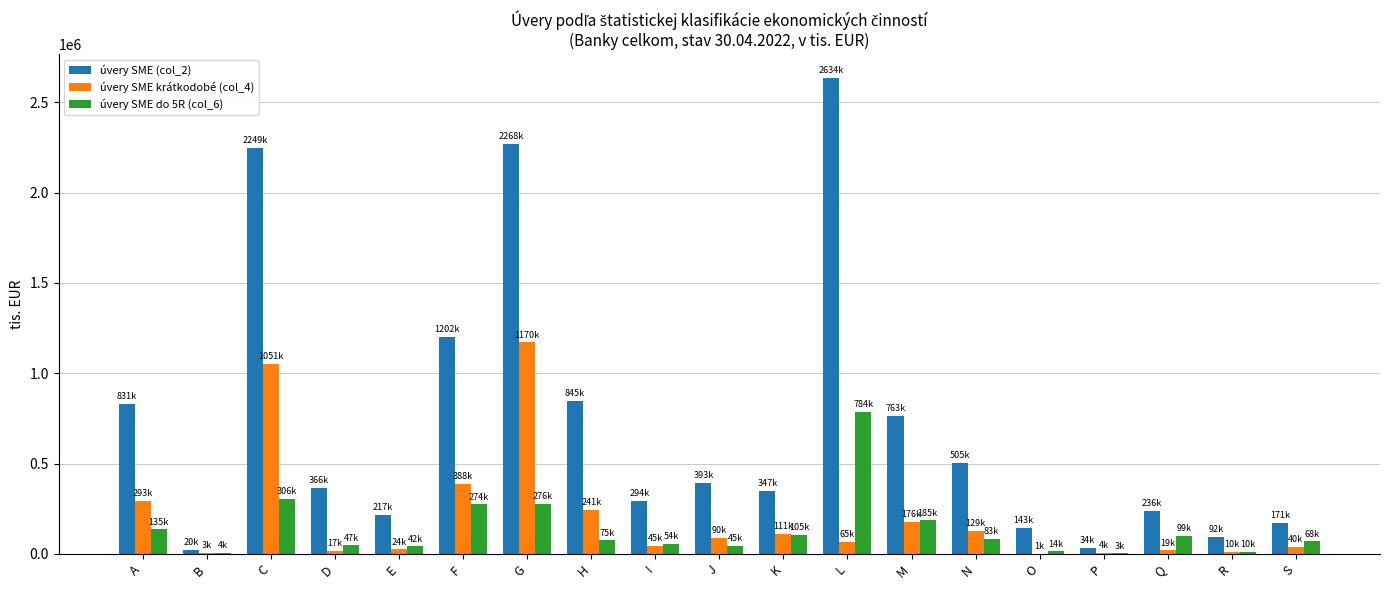

The úvery SME do 5R (col_6) series shows 474331 at F. True or false?

False